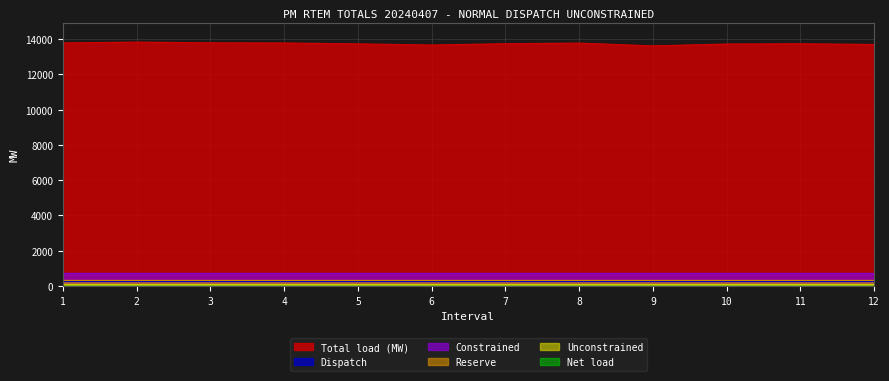

At which category does the chart reach its peak across all series?

2